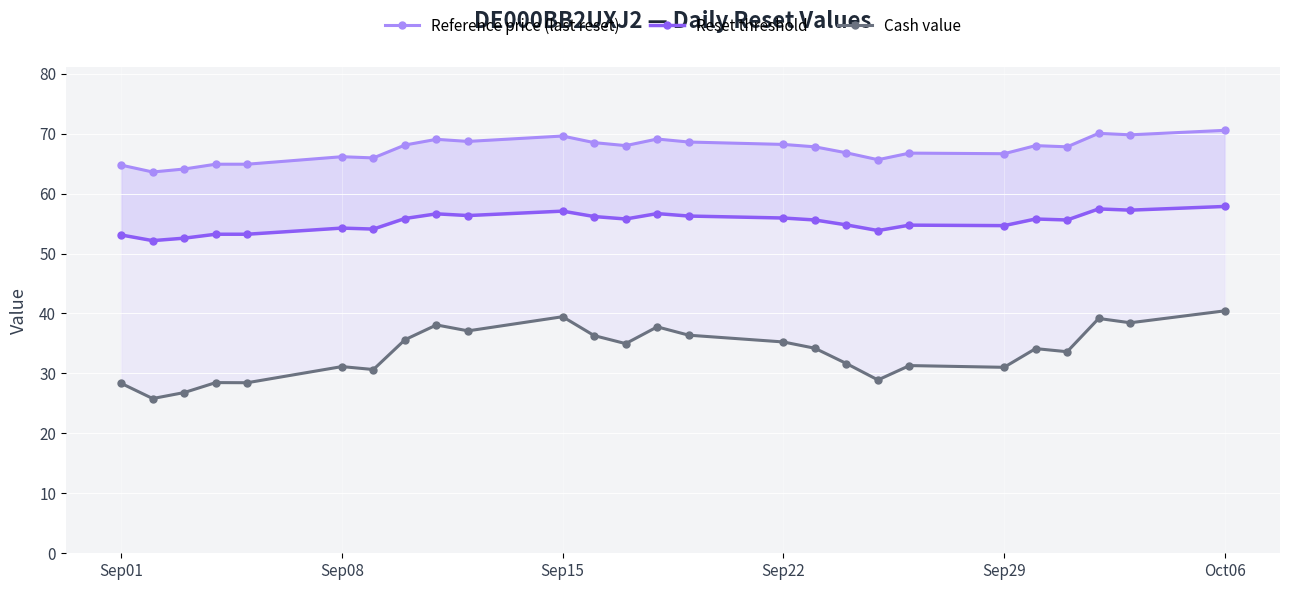

What is the difference between the second highest and minimum values in the Reset threshold series?

5.3